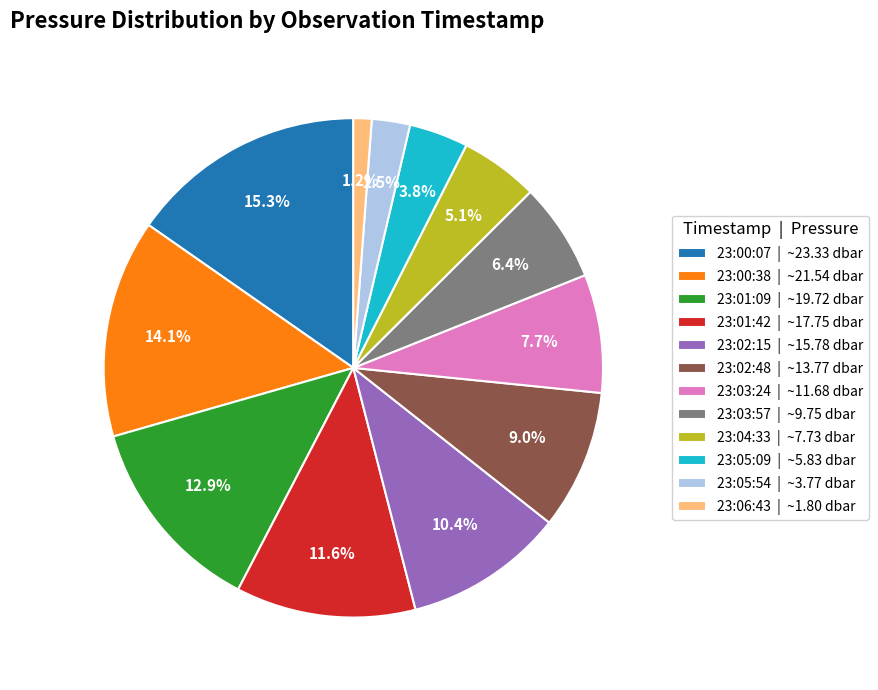

Rank the categories by value from highest to lowest.

23:00:07 | ~23.33 dbar, 23:00:38 | ~21.54 dbar, 23:01:09 | ~19.72 dbar, 23:01:42 | ~17.75 dbar, 23:02:15 | ~15.78 dbar, 23:02:48 | ~13.77 dbar, 23:03:24 | ~11.68 dbar, 23:03:57 | ~9.75 dbar, 23:04:33 | ~7.73 dbar, 23:05:09 | ~5.83 dbar, 23:05:54 | ~3.77 dbar, 23:06:43 | ~1.80 dbar